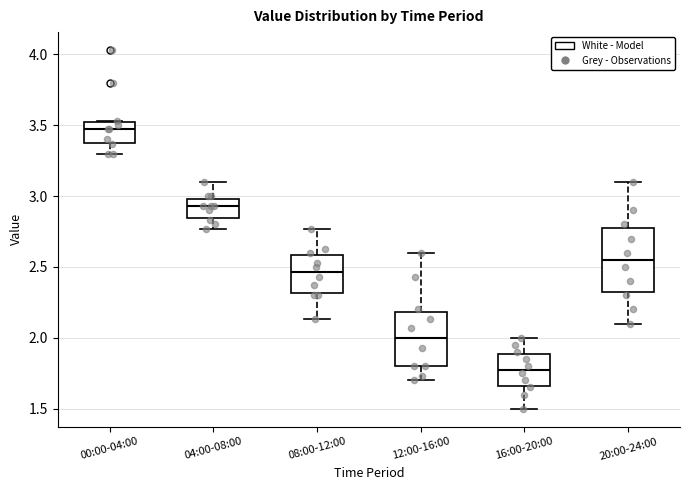

Where is the upper edge of the box for 08:00-12:00 on the y-axis? The values are not printed on the chart, so give them approximately, as read against the axis.

2.60